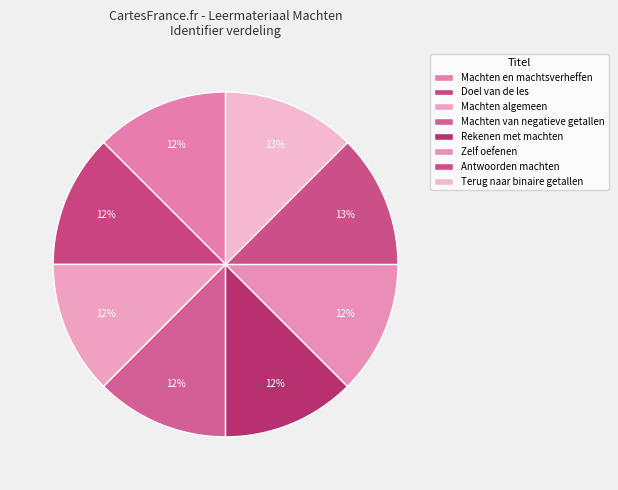

Count the number of slices in the pie.

8